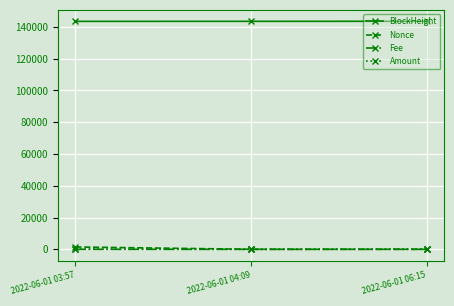

At how many categories does at least one series exceed 104637?

3